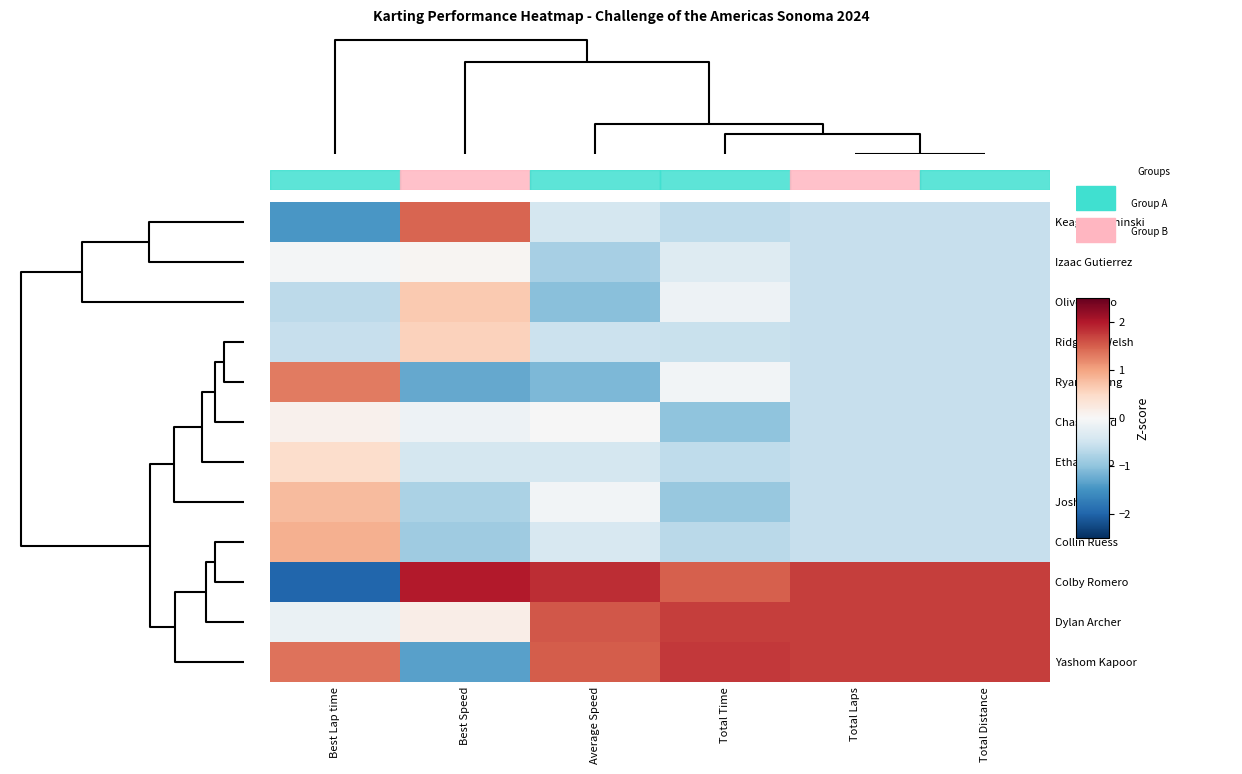

Which label corresponds to the largest value in the chart?

Best Speed